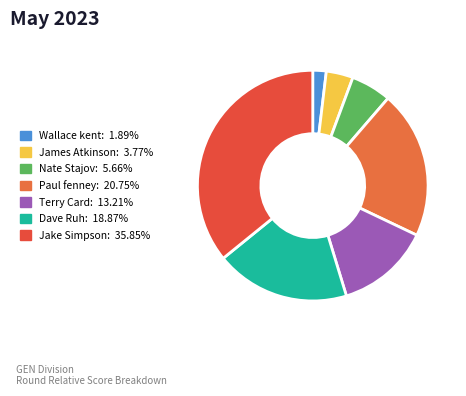

Rank the categories by value from highest to lowest.

Jake Simpson, Paul fenney, Dave Ruh, Terry Card, Nate Stajov, James Atkinson, Wallace kent